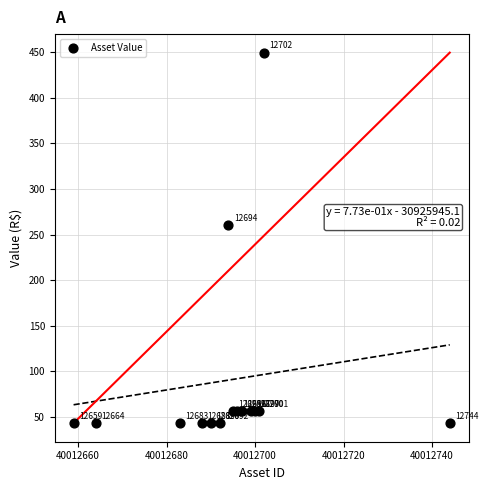

What is the range of Y values (max minus min)?

406.2